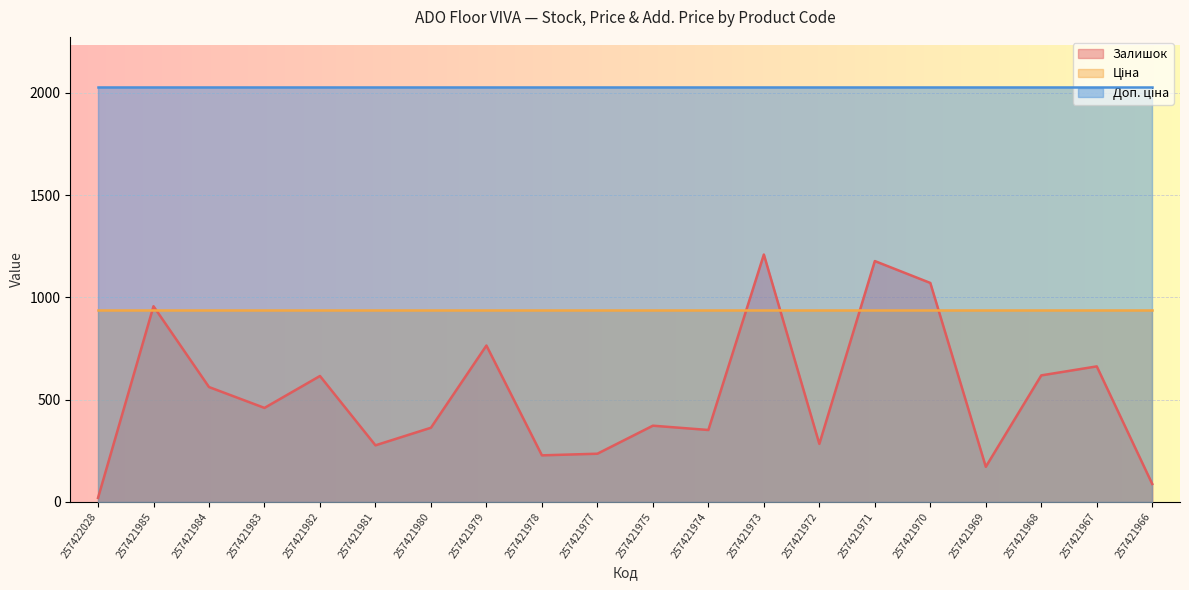

Count the number of data series in this chart.

3